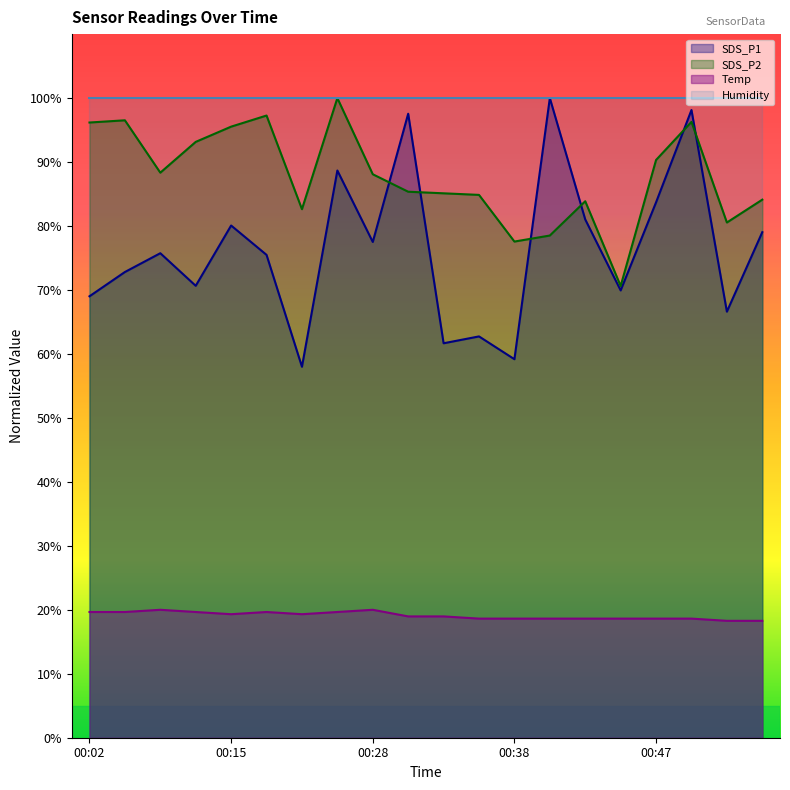

True or false: Humidity and Temp intersect in this chart.

False